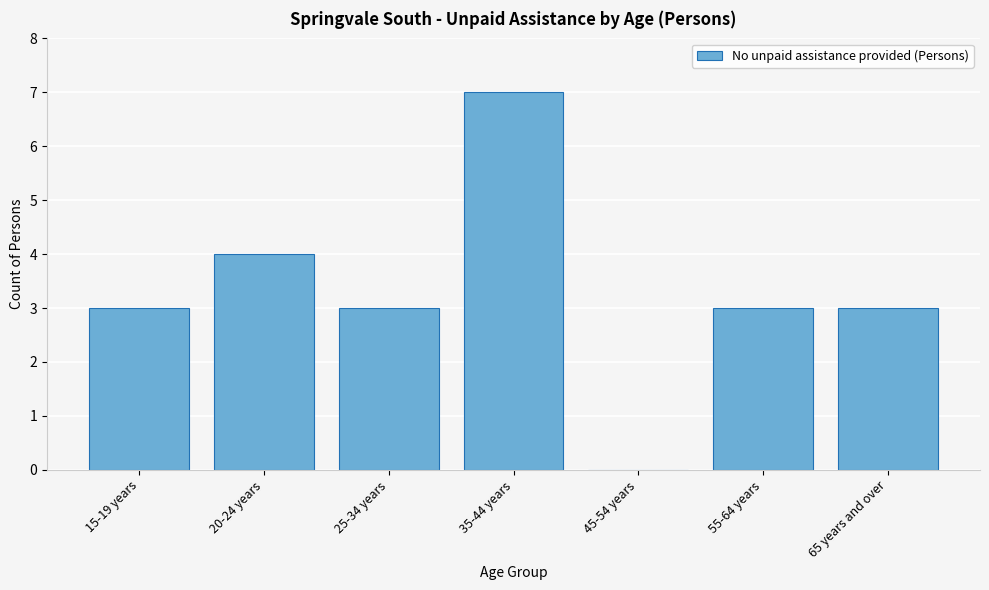

Reading right to left, extract all data points from this chart.

65 years and over=3	55-64 years=3	45-54 years=0	35-44 years=7	25-34 years=3	20-24 years=4	15-19 years=3